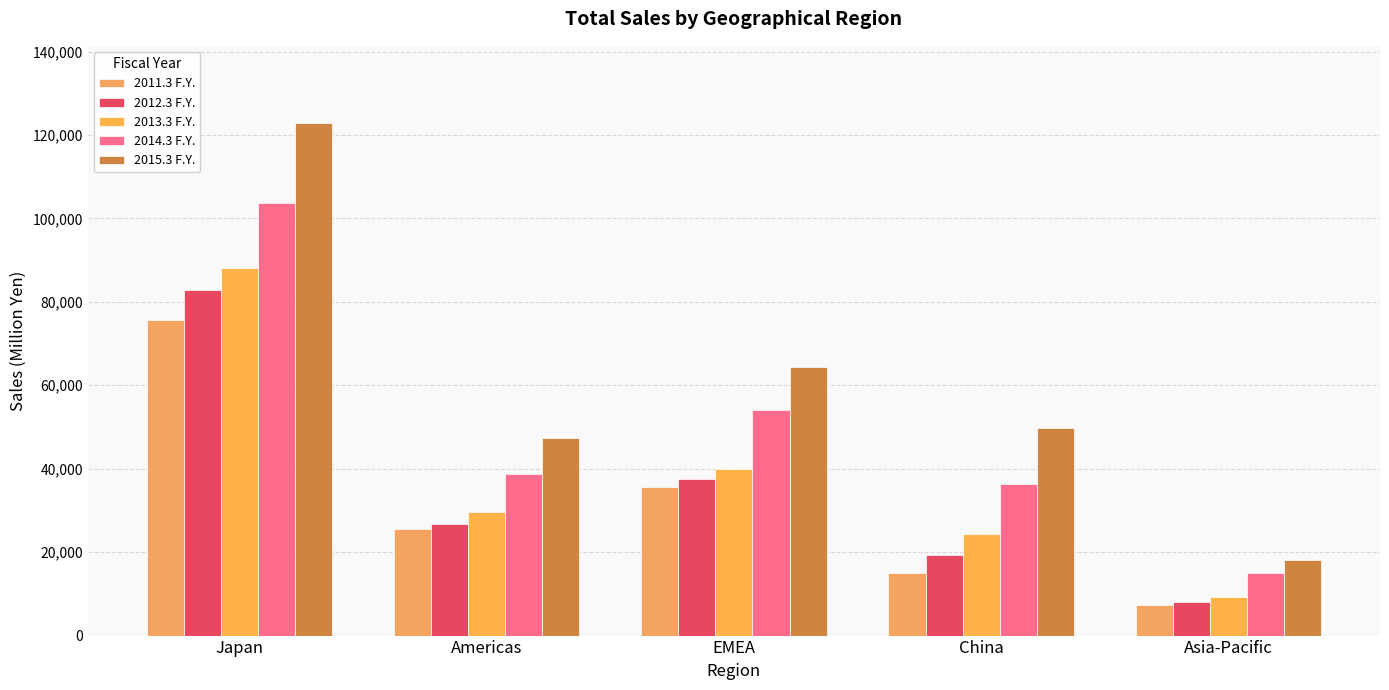

How many bars are there in each group?

5